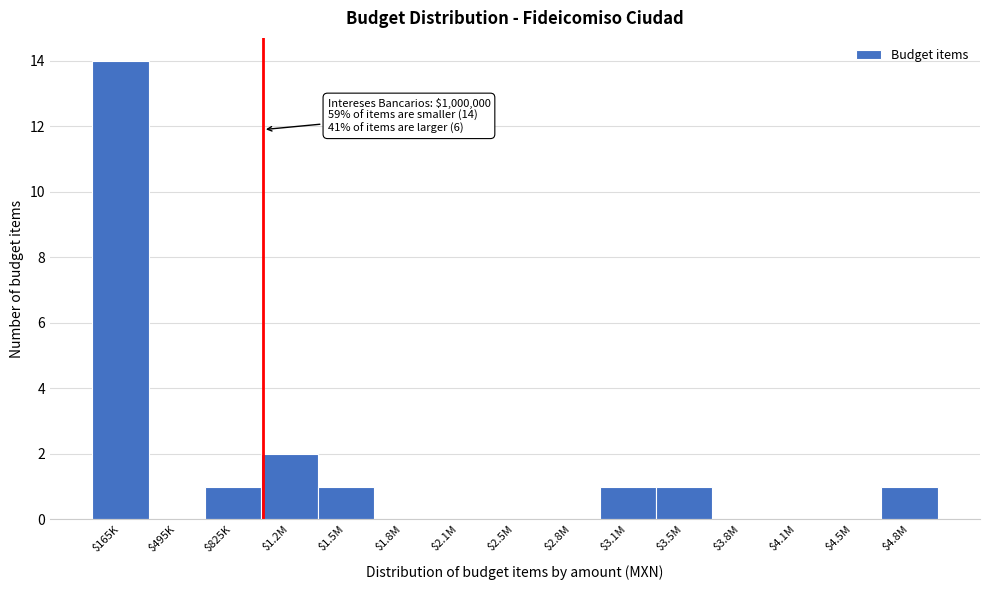

What is the maximum value shown in the chart?

14